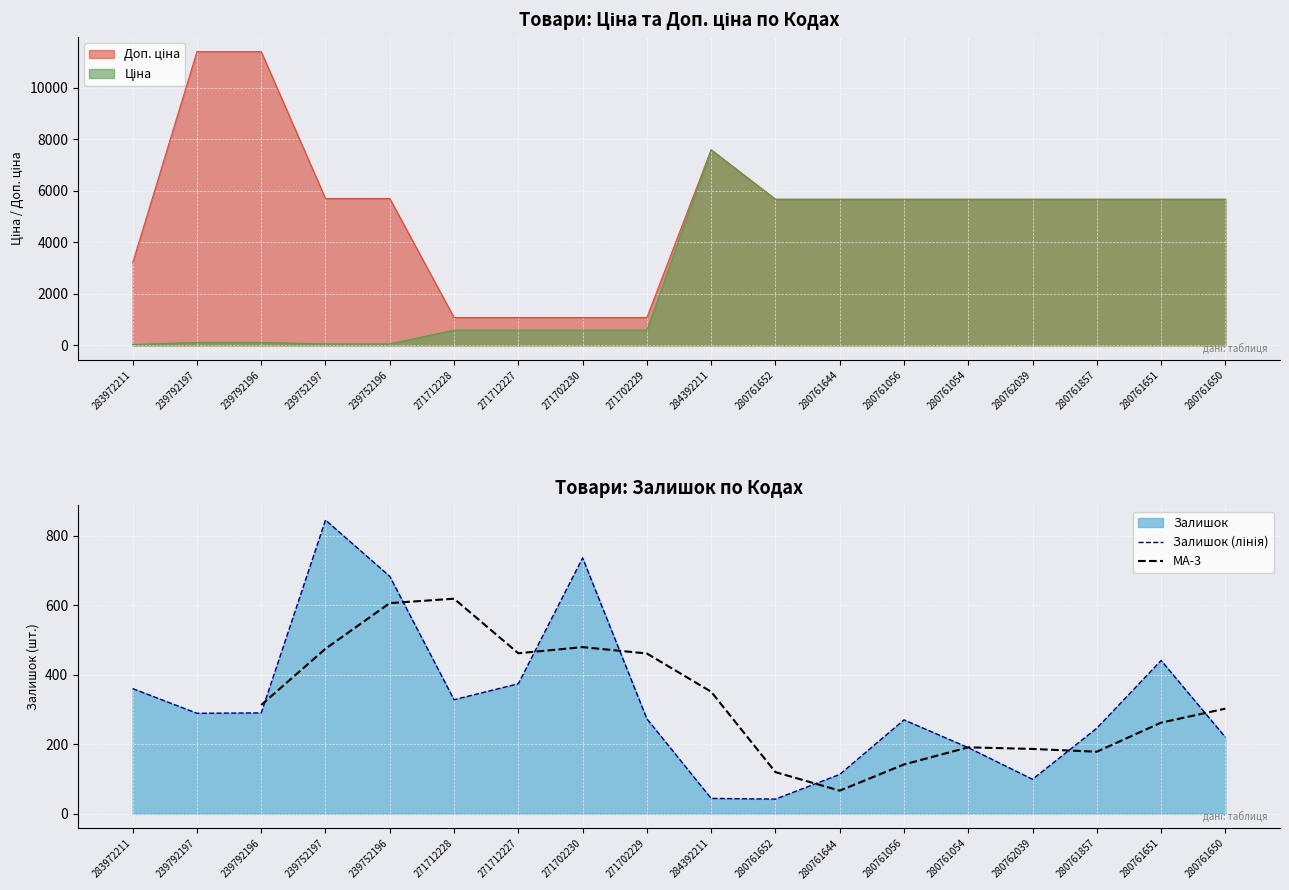

What is the minimum value for Ціна?

32.0